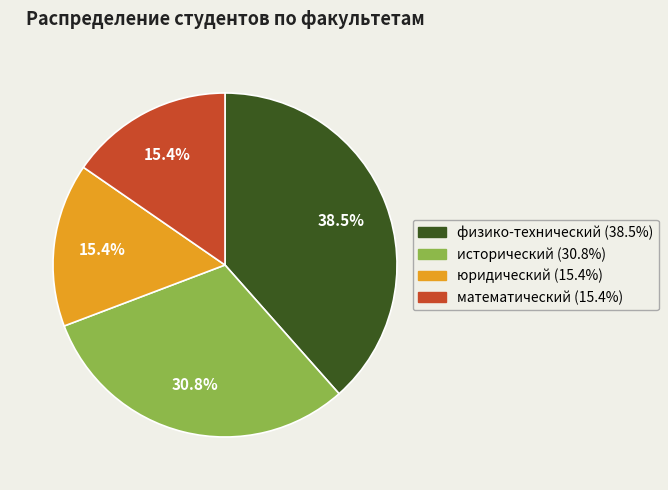

How much of the chart is everything except математический (15.4%)?

84.6%